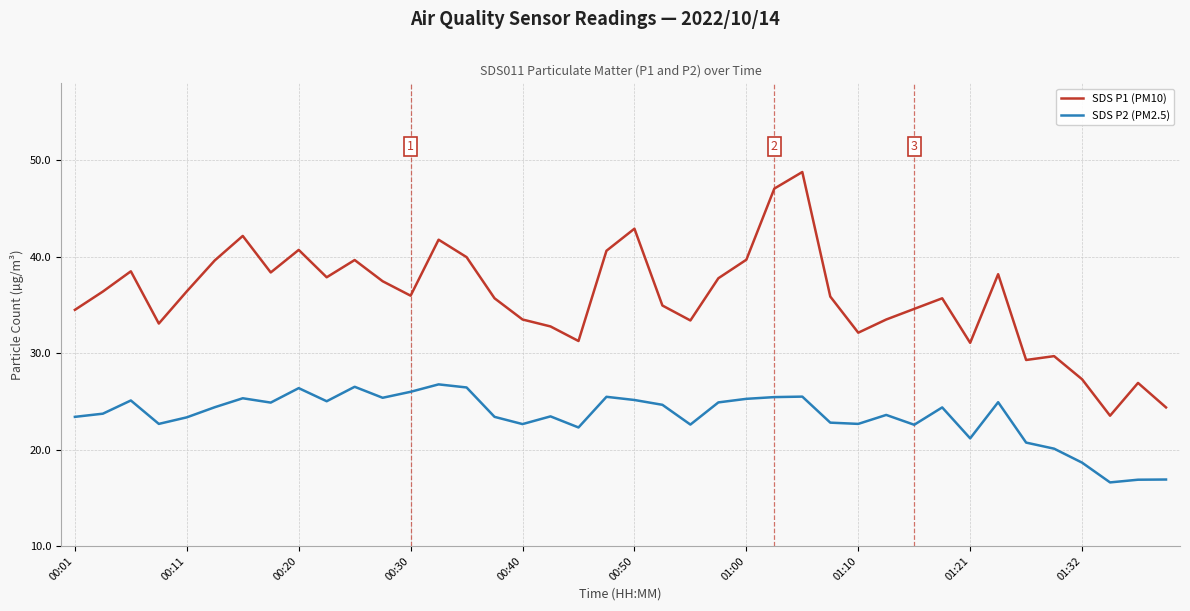

True or false: SDS P1 (PM10) and SDS P2 (PM2.5) cross at least once.

False